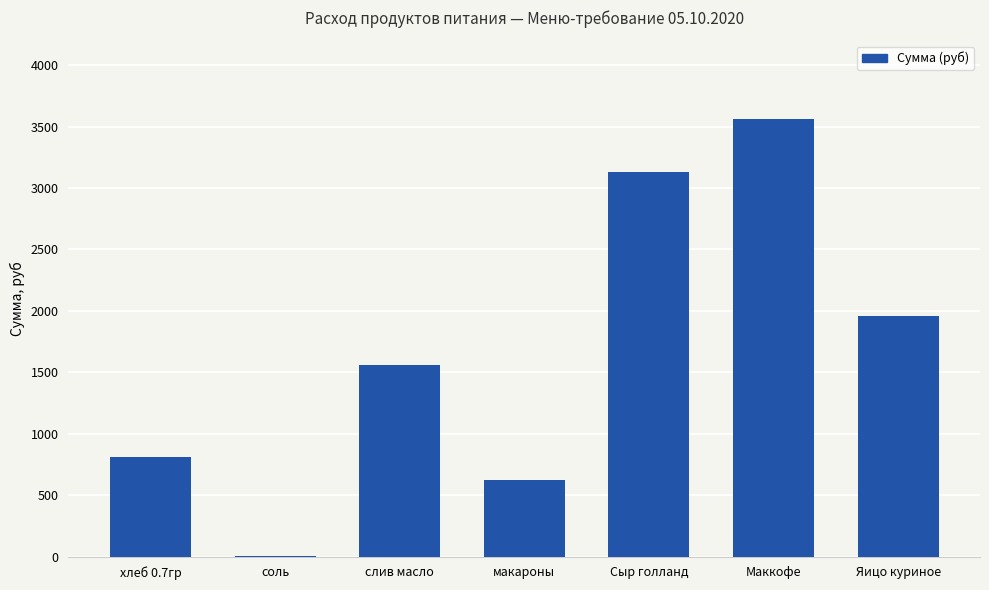

How many data points does each series have?

7